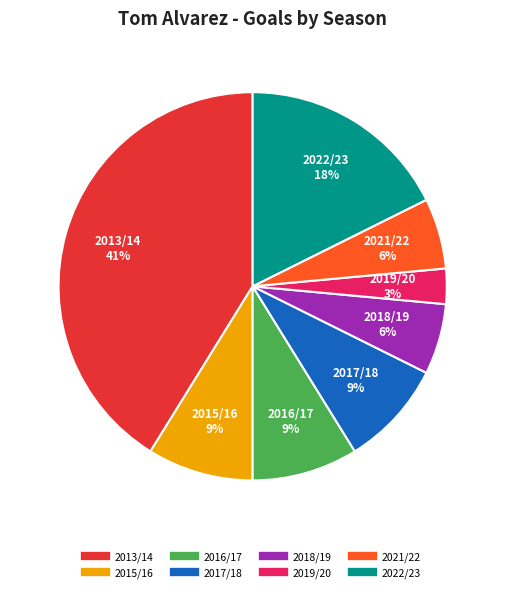

Does any single category account for the majority?

No